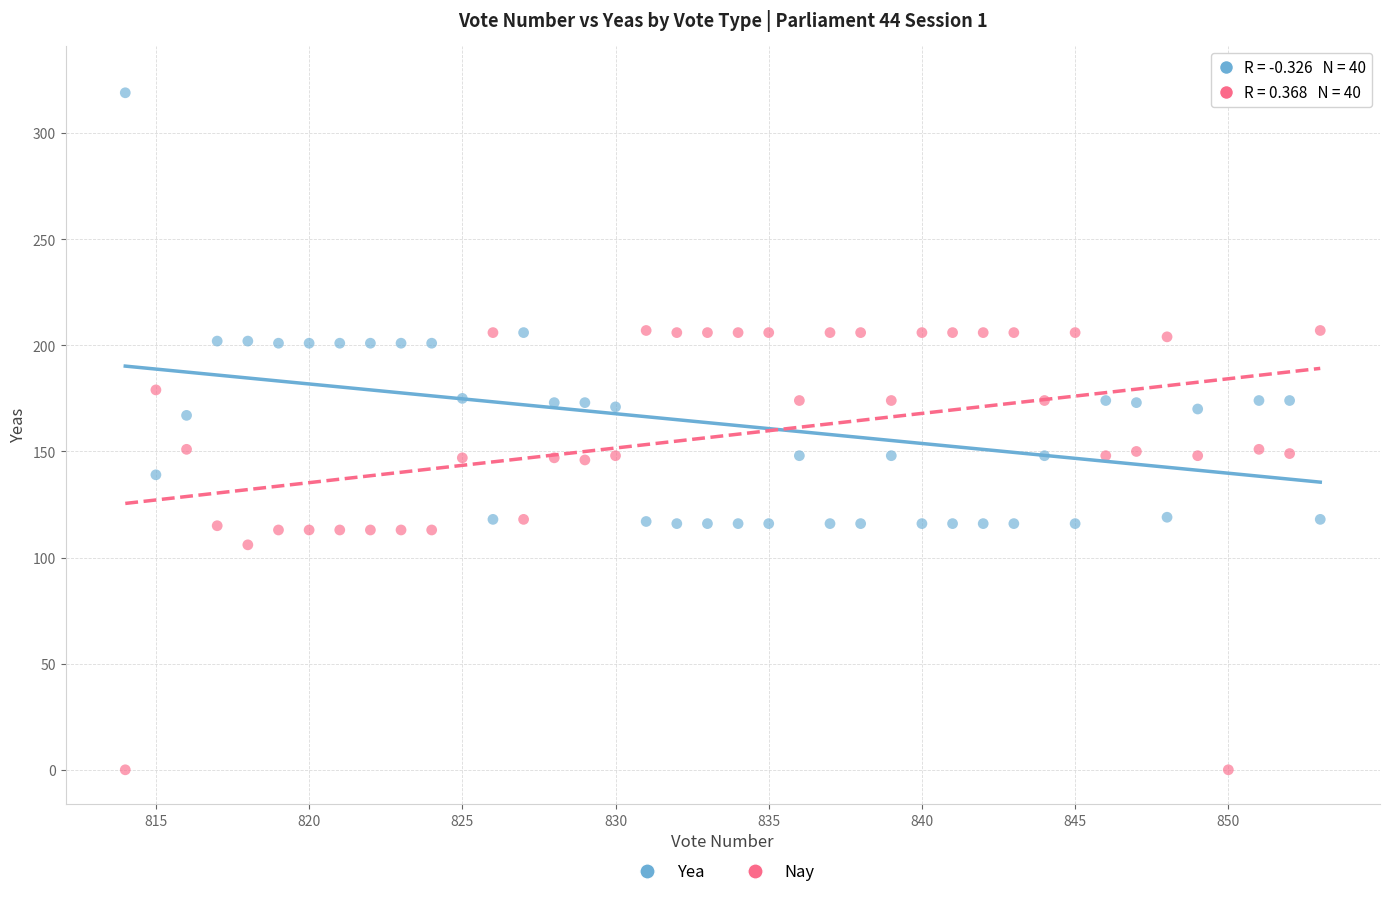

Which series contains the lowest Y value?

Nay